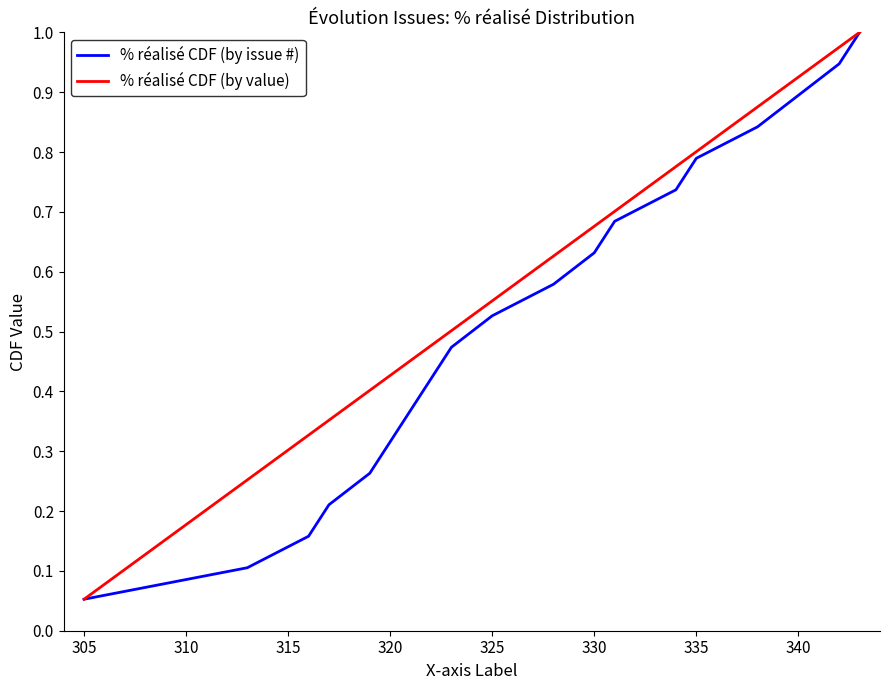

How many series are shown in this chart?

2